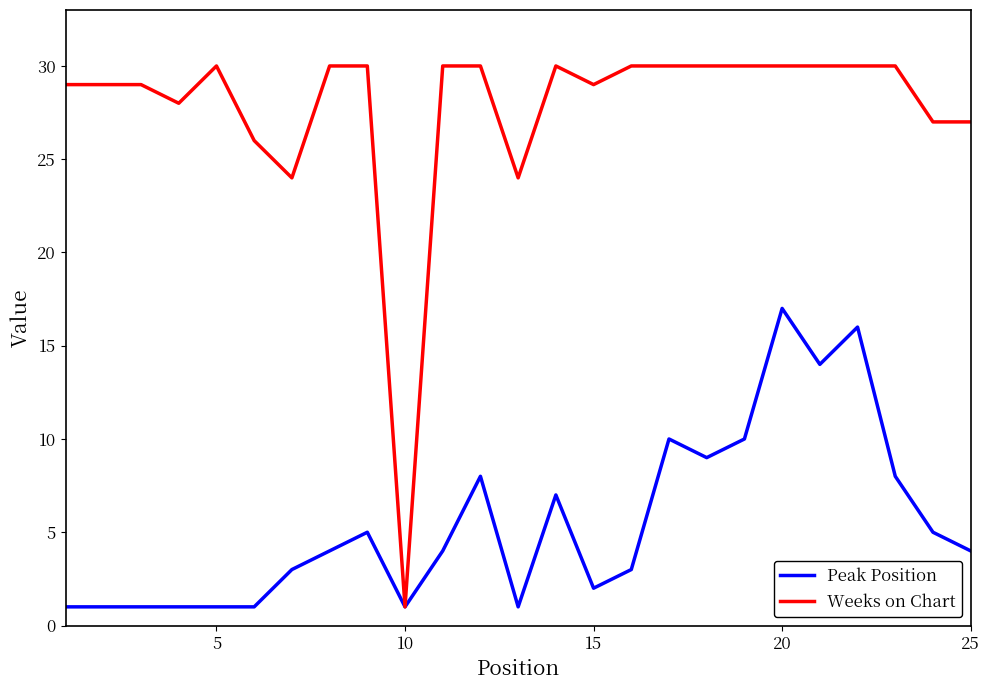

True or false: Peak Position has more than 2 interior local peaks.

True